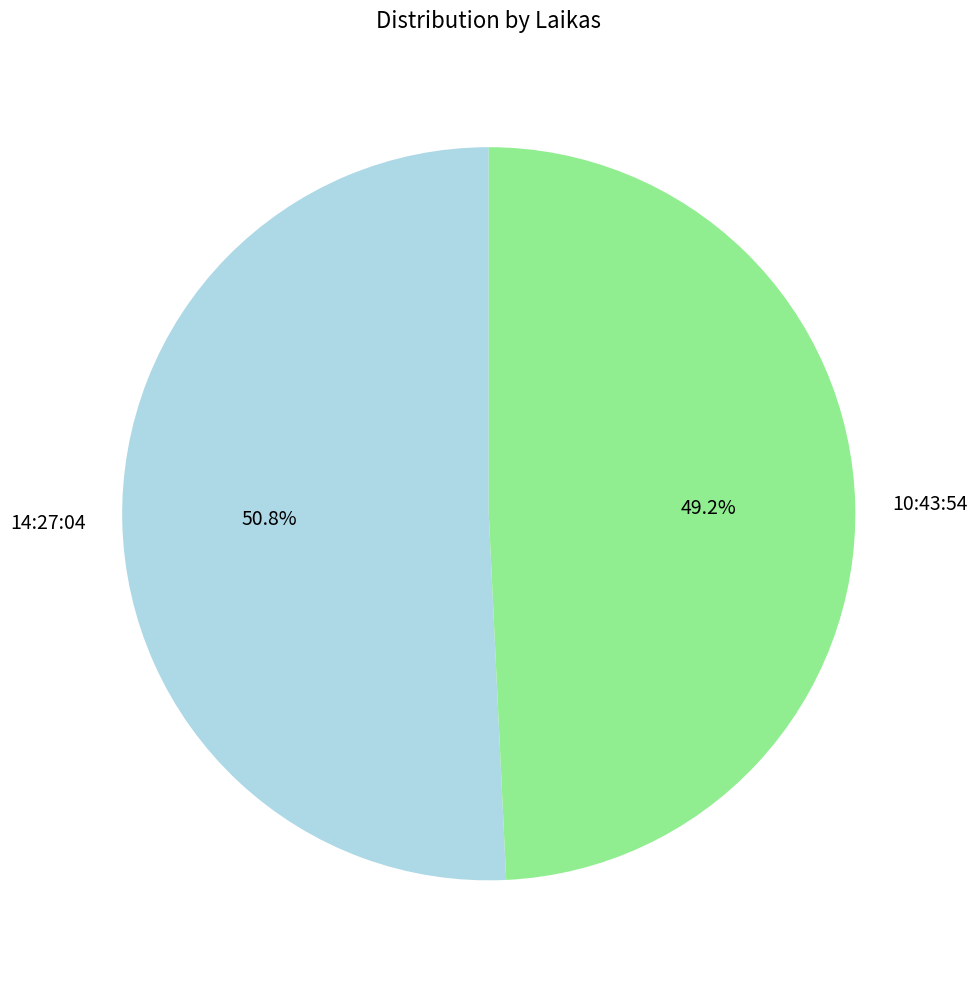

Is the sum of 14:27:04 and 10:43:54 greater than half?

Yes